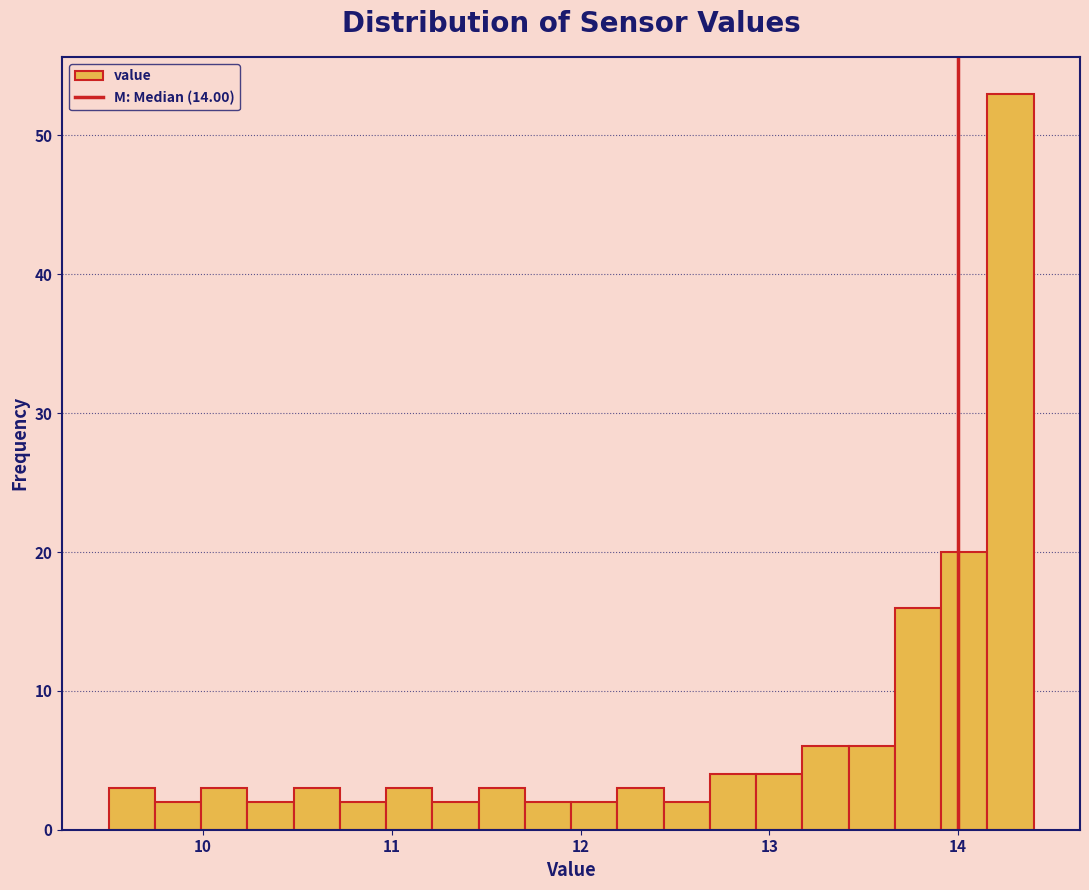

Around what value on the x-axis is the tallest bar? Give the approximate position of its centre, as read against the axis.

14.3